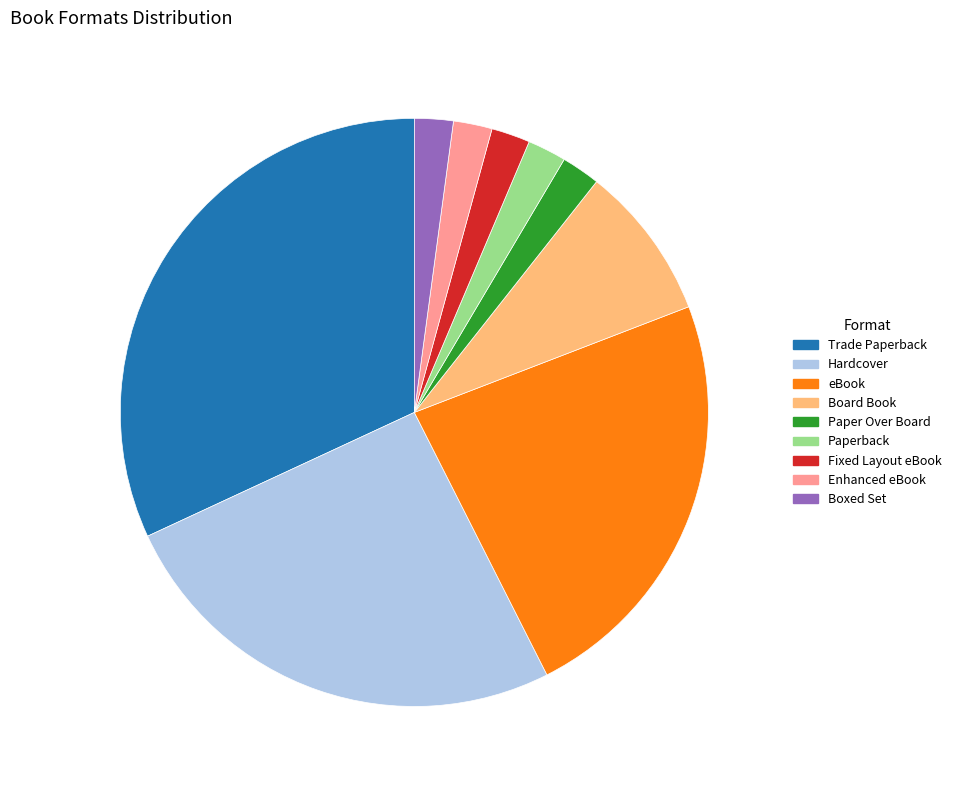

Is there a majority slice in this chart?

No